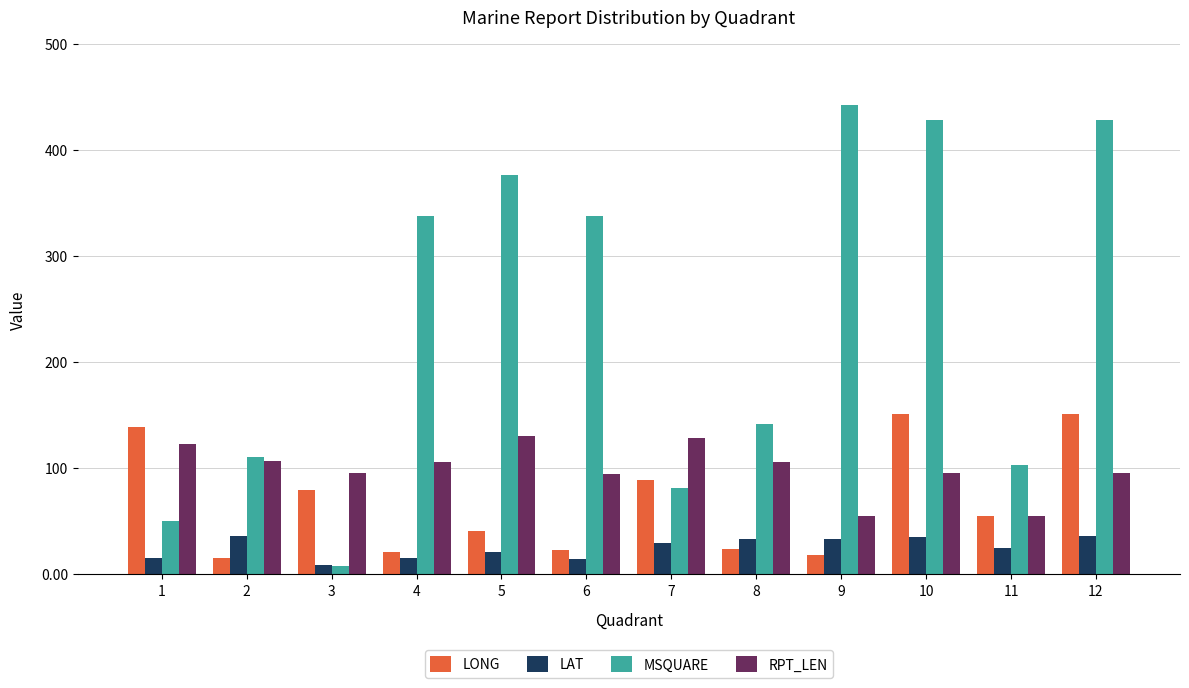

How many data points does each series have?

12